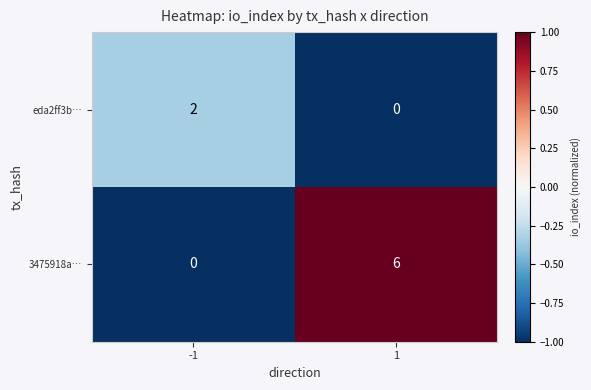

What is the greatest value displayed?

6